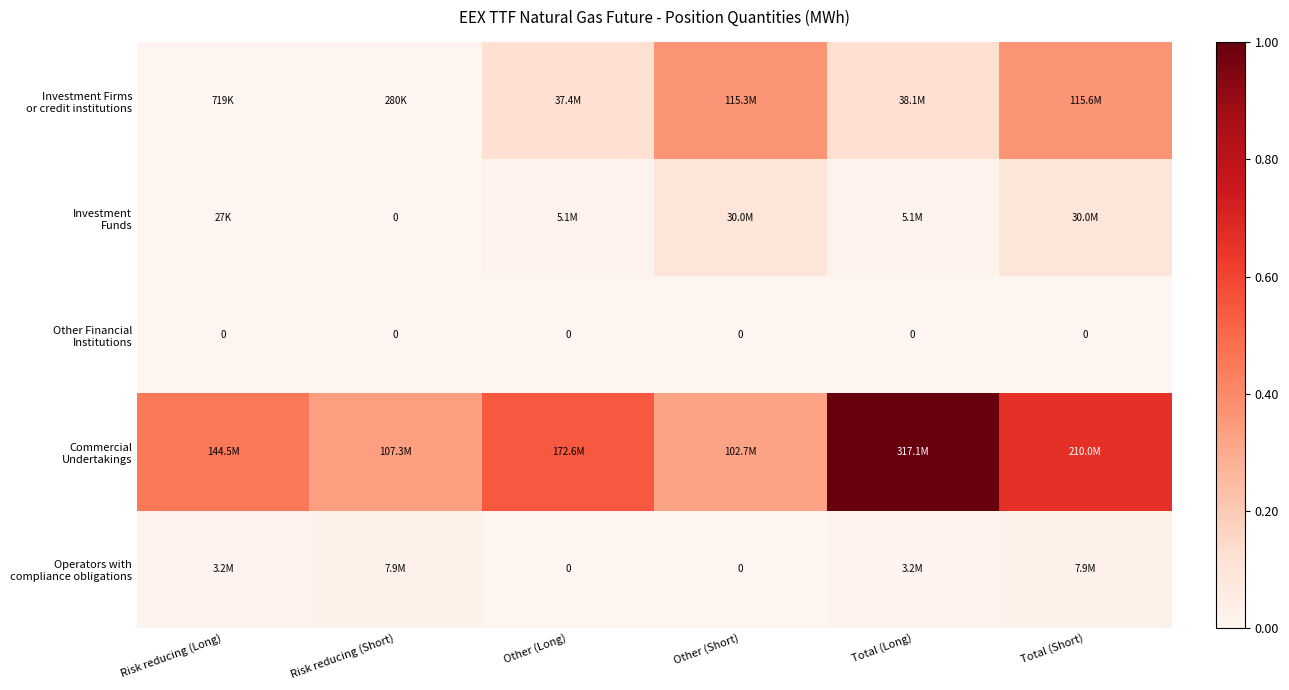

What is the sum of the Commercial Undertakings values at Risk reducing (Short) and Other (Long)?

0.9